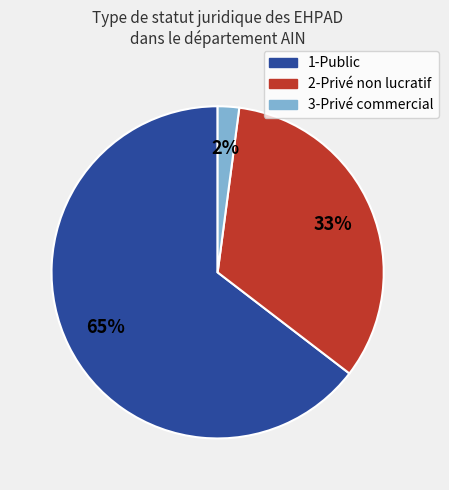

What percentage is the 2-Privé non lucratif slice, to the nearest percent?

33%